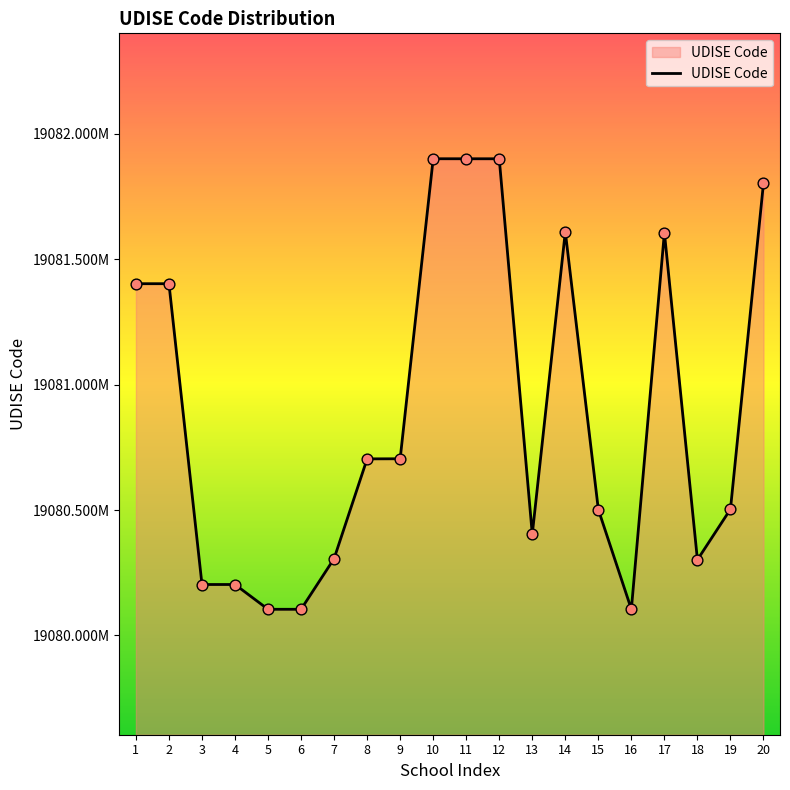

Which has a higher value, 11 or 17?

11